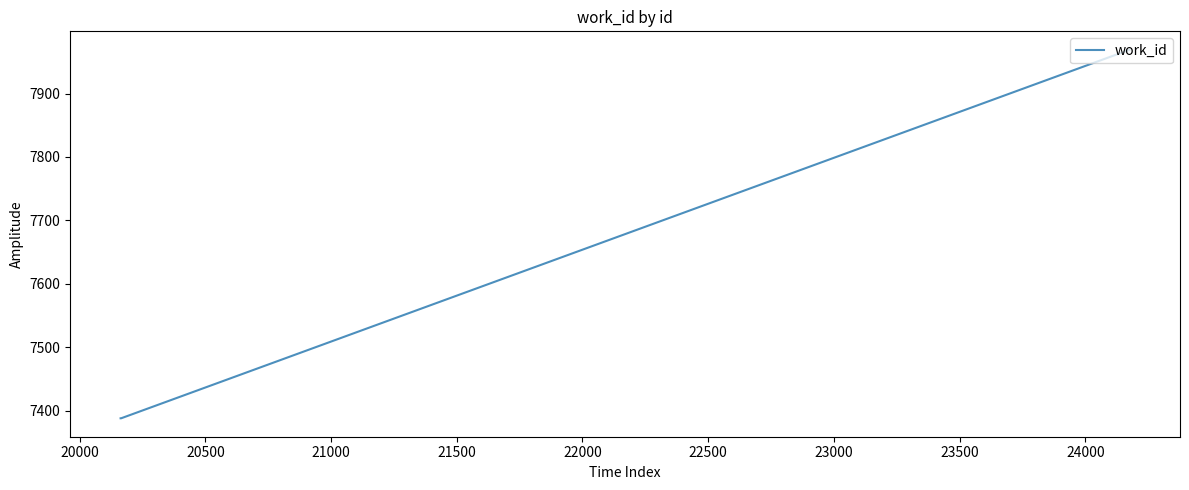

What is the smallest value displayed?

7388